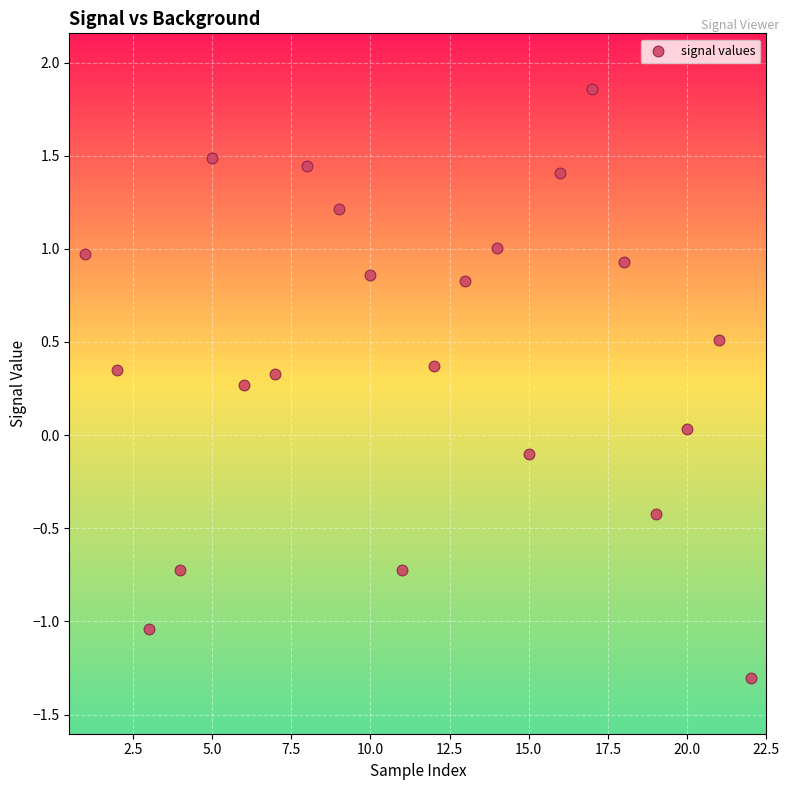

What is the range of X values (max minus min)?

21.0